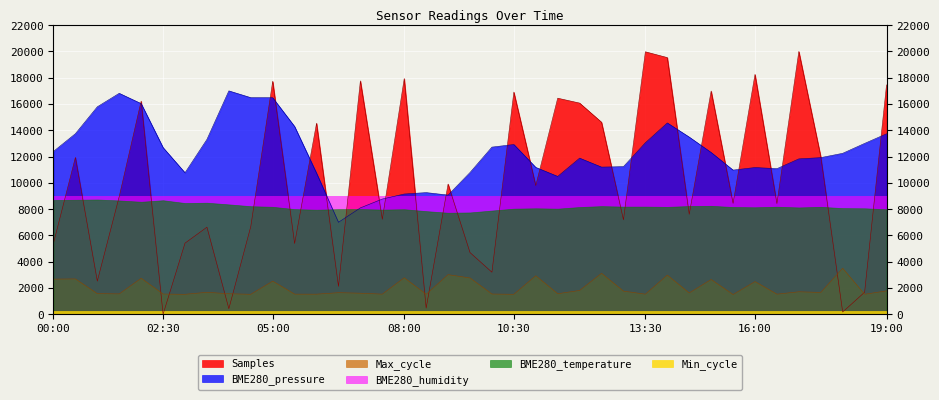

Between 02:30 and 06:30, which series saw the biggest shift?

BME280_pressure